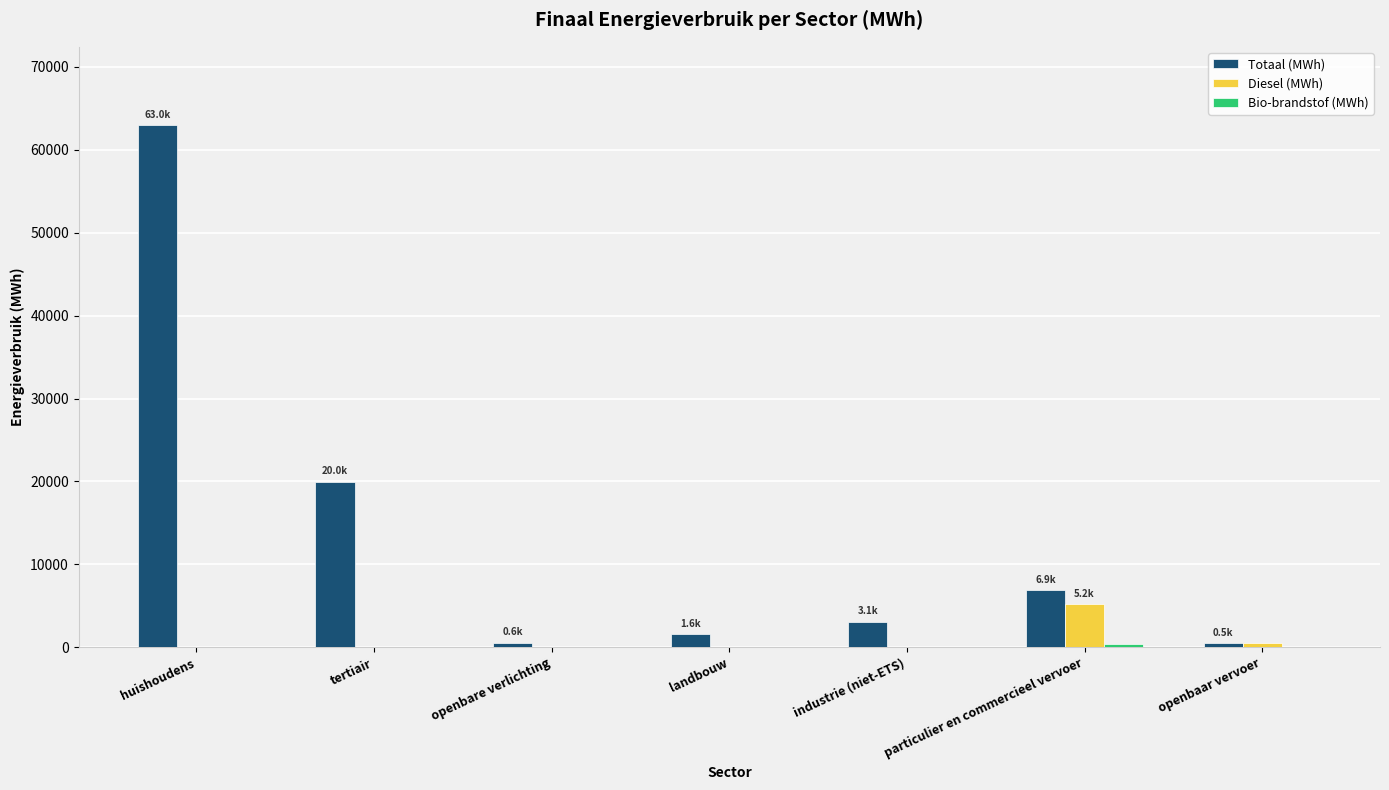

What is the maximum value shown in the chart?

62975.0